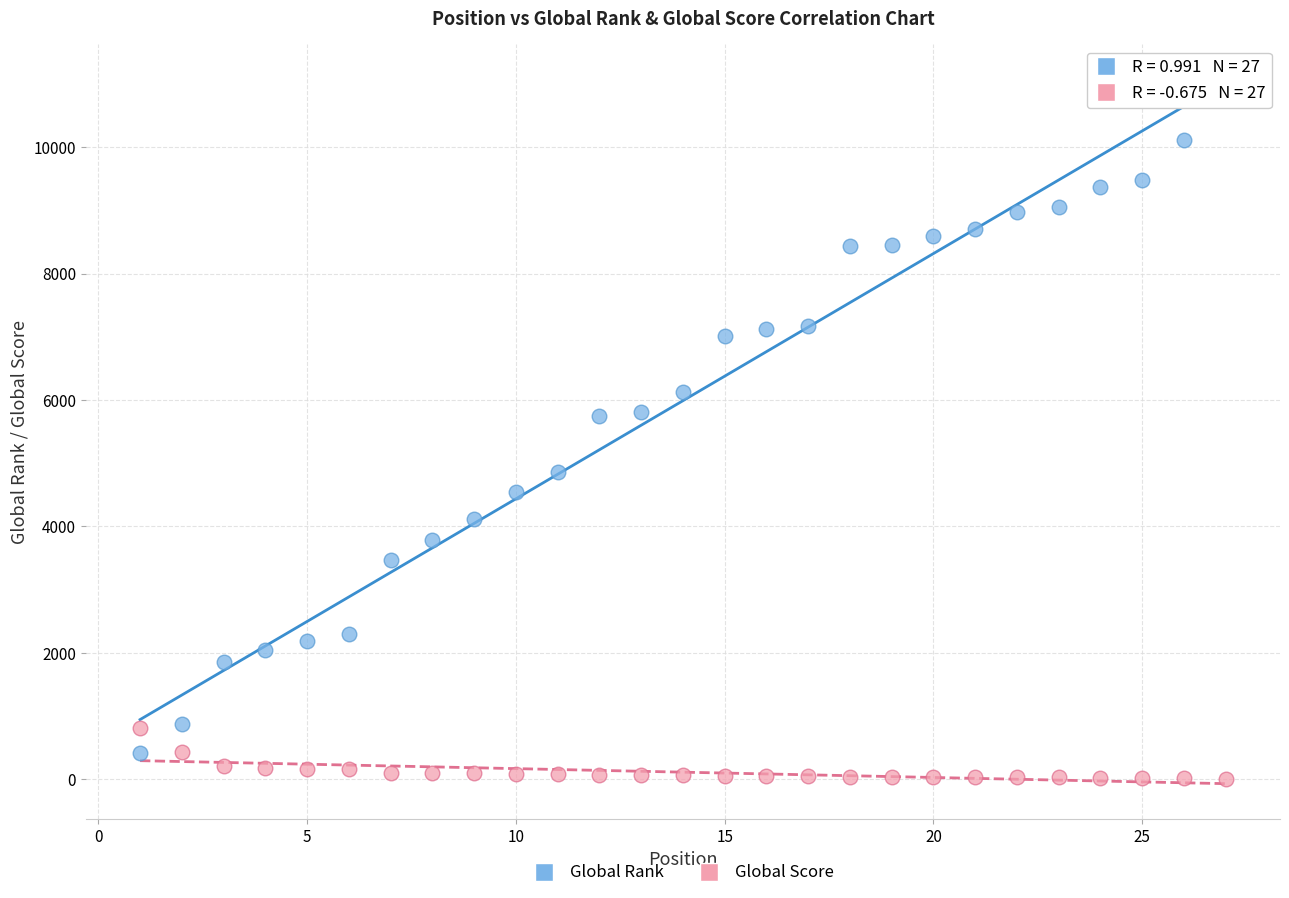

What is the X range (max minus min) for the scatter plot?

26